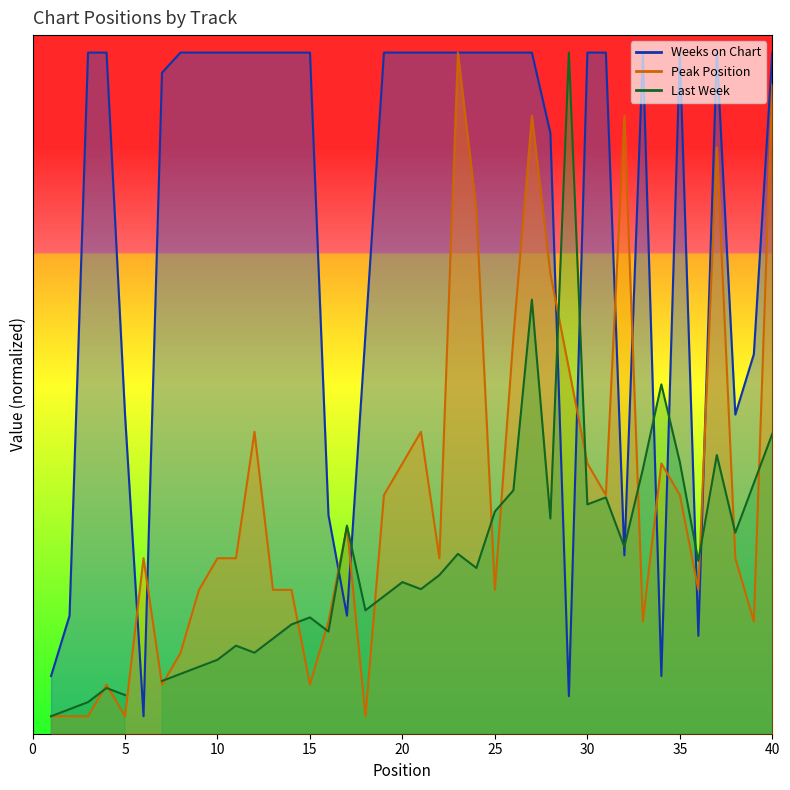

At which category does Peak Position reach its first local peak?

4